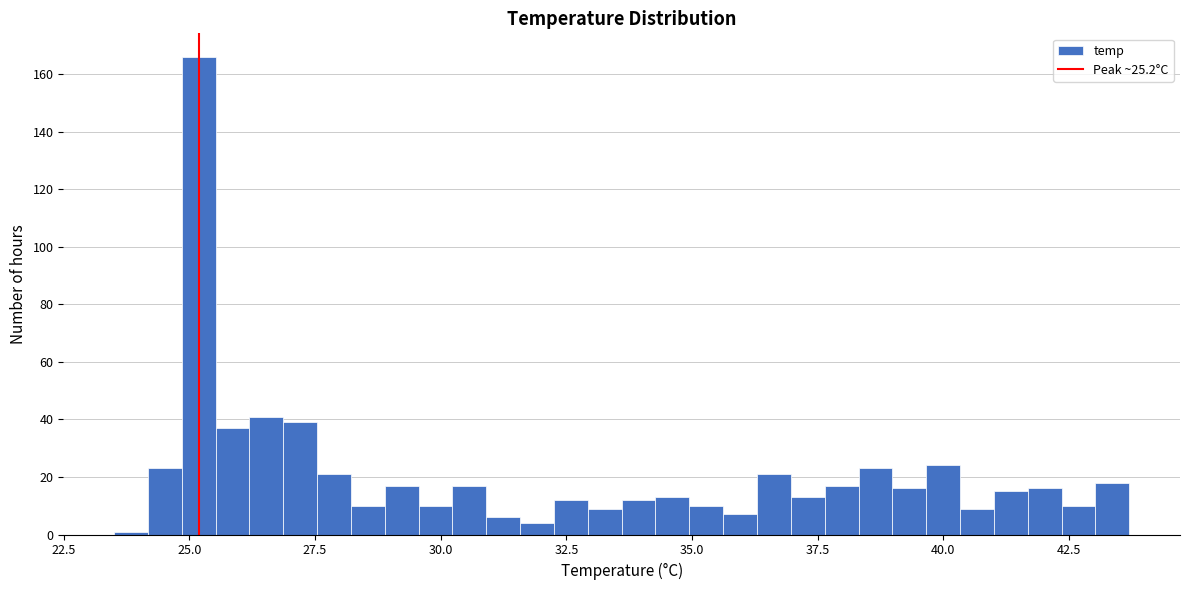

Around what value on the x-axis is the tallest bar? Give the approximate position of its centre, as read against the axis.

25.0